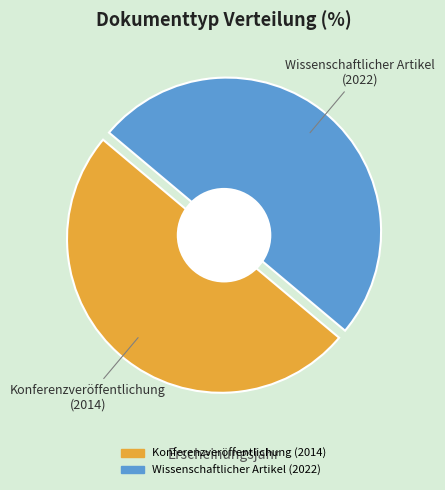

What percentage is the Wissenschaftlicher Artikel (2022) slice, to the nearest percent?

50%